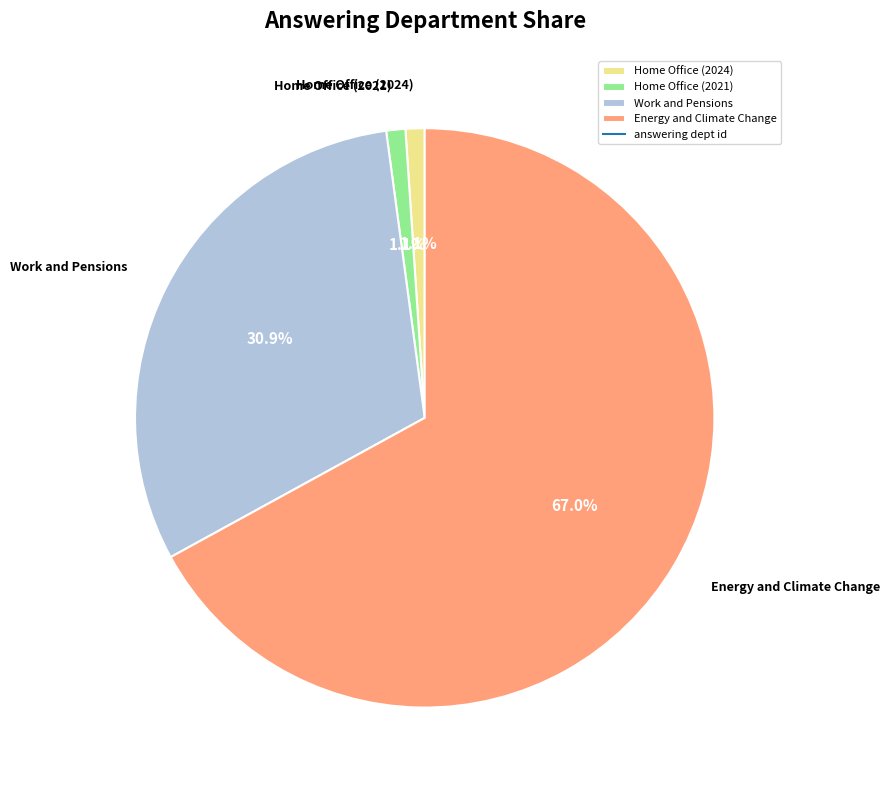

What is the ratio of the value at Home Office (2024) to the value at Home Office (2021)?

1.0